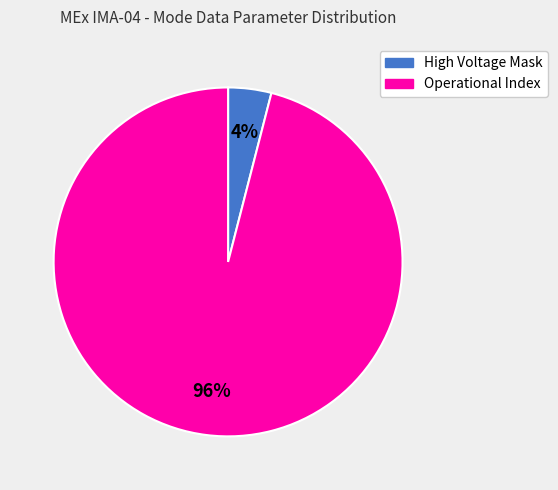

To the nearest percent, what is the difference between the largest and smallest slice percentages?

92%